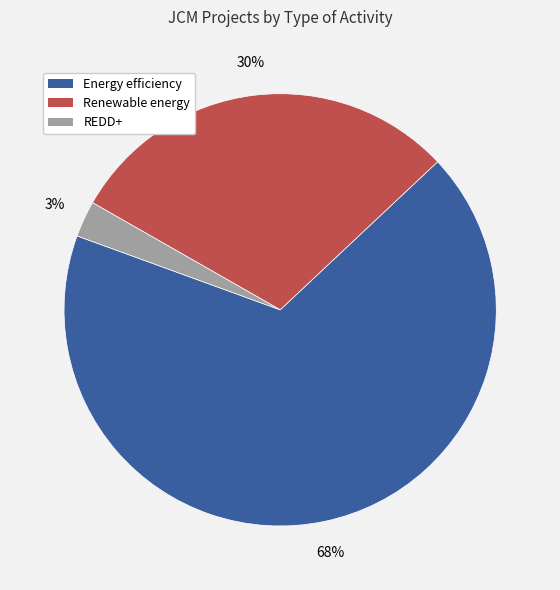

To the nearest percent, what is the average slice percentage?

33%